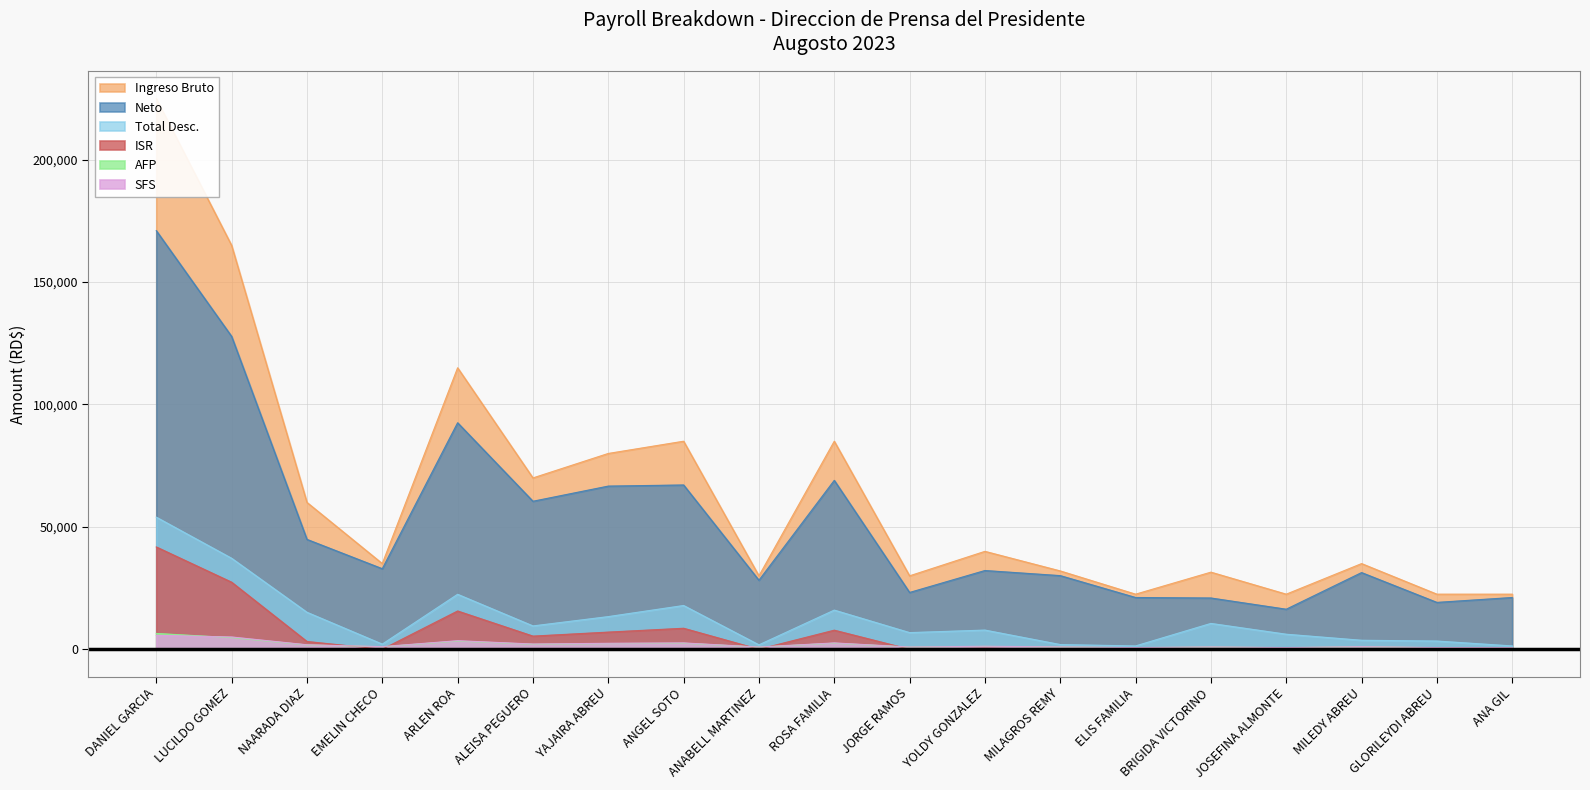

The value of ISR at DANIEL GARCIA is 41797.1. True or false?

True